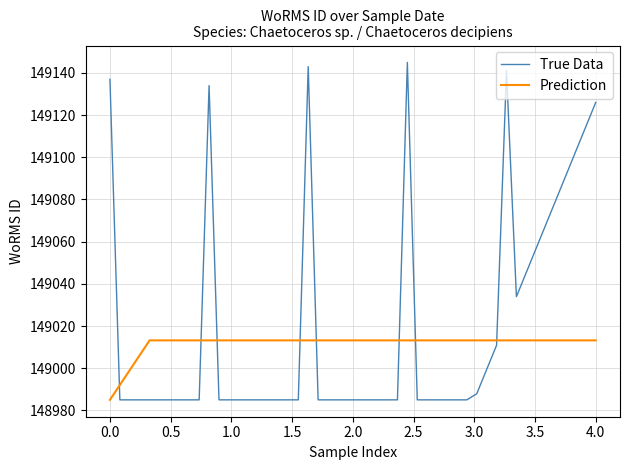

Which series has the largest total across all categories?

True Data